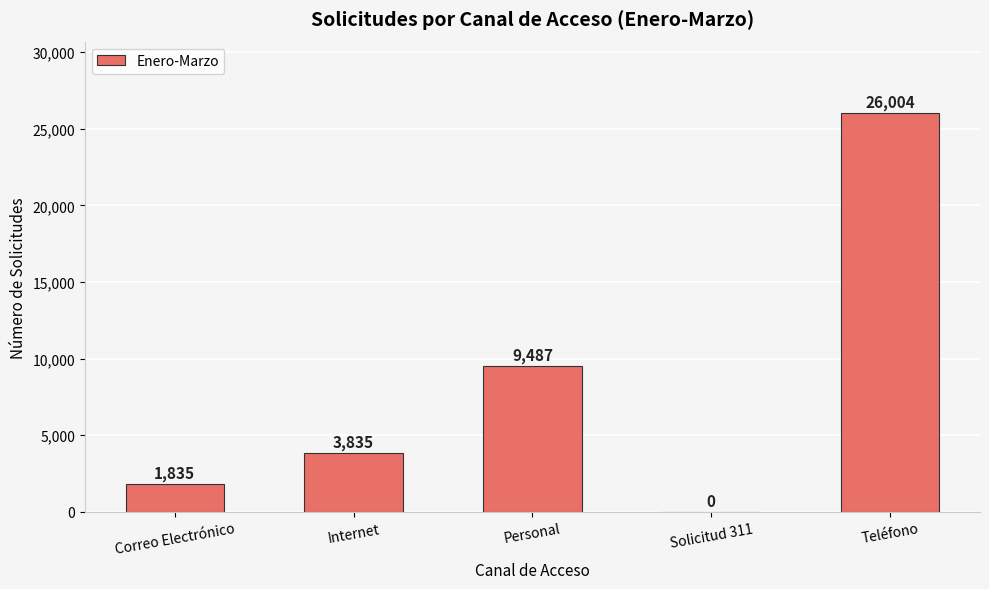

At which category does the chart reach its peak across all series?

Teléfono